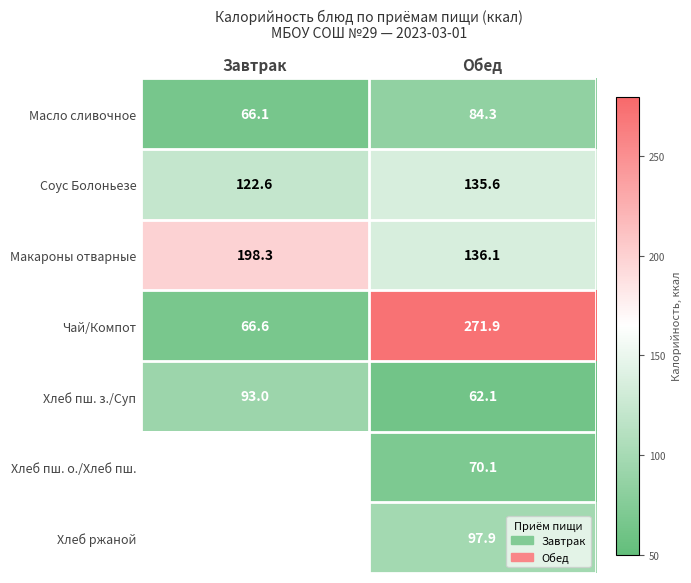

Between Обед and Завтрак, which is larger?

Обед